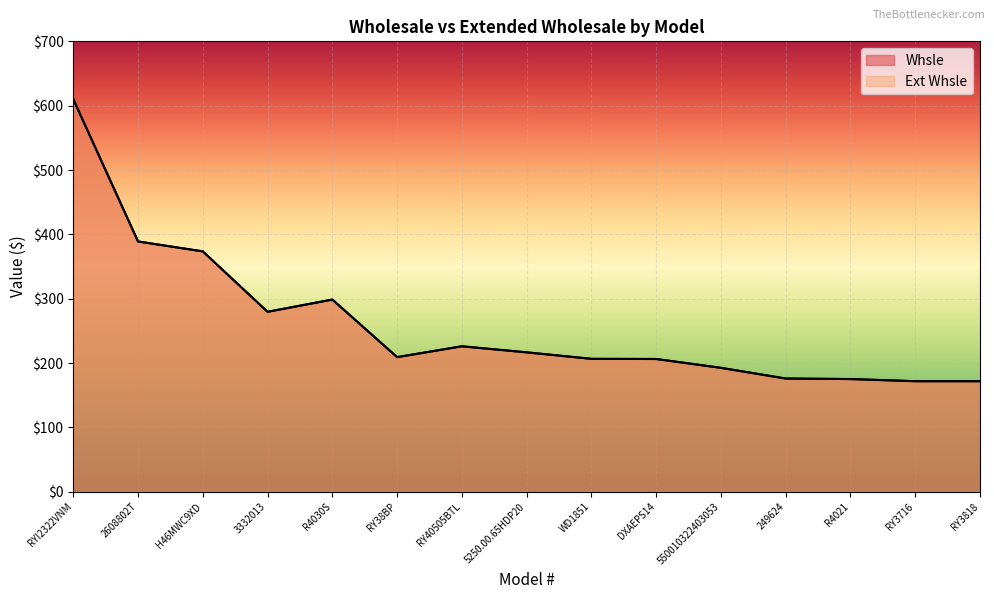

Read the Whsle value at RYI2322VNM.

610.1